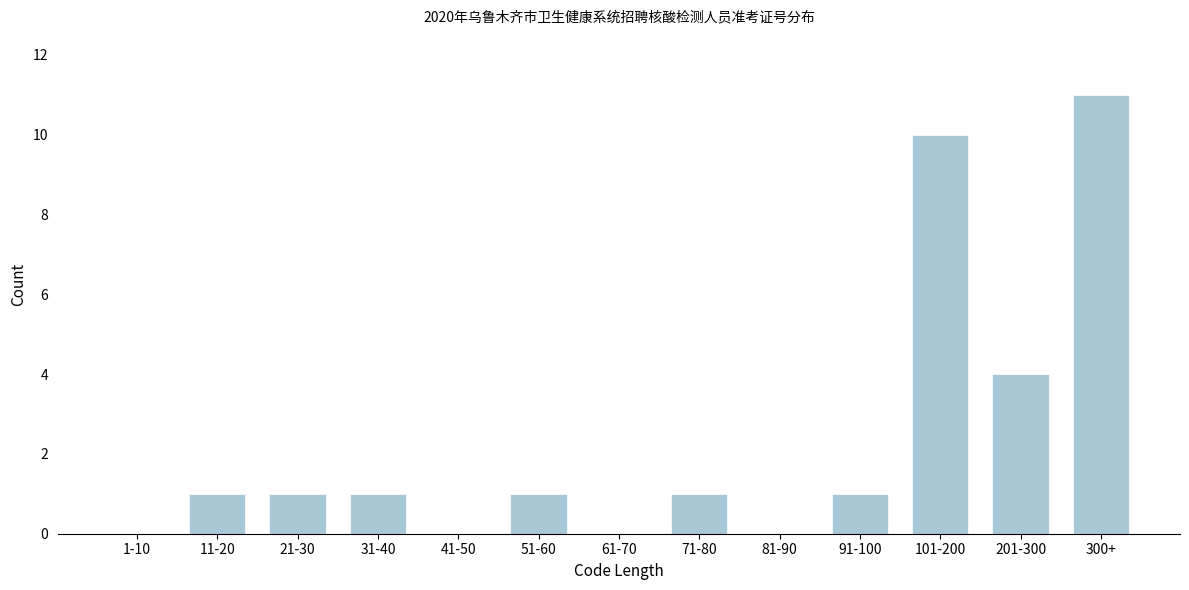

Reading left to right, transcribe all the data shown in this chart.

1-10=0	11-20=1	21-30=1	31-40=1	41-50=0	51-60=1	61-70=0	71-80=1	81-90=0	91-100=1	101-200=10	201-300=4	300+=11